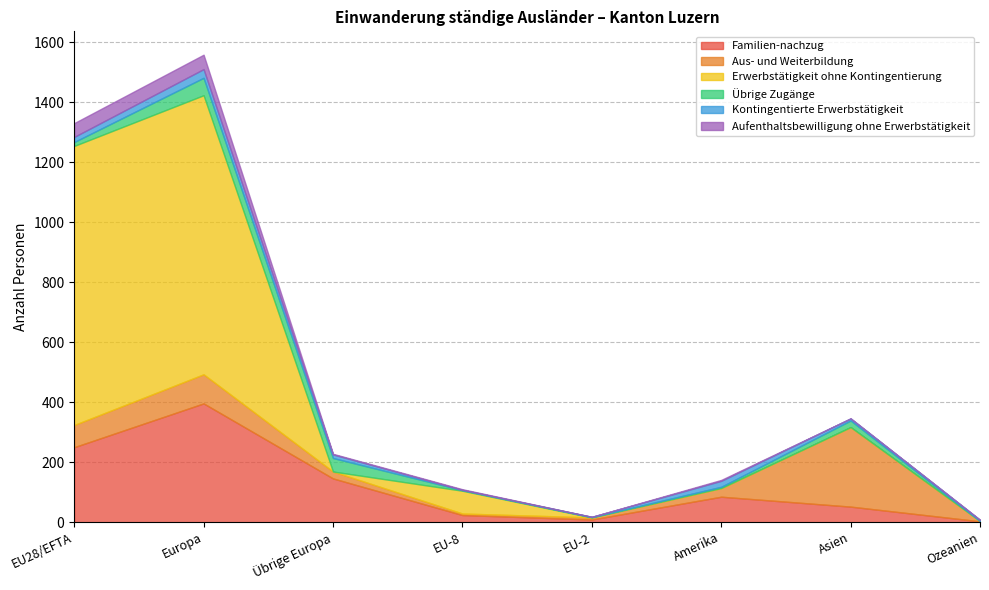

How many values in the Übrige Zugänge series are below 13?

4